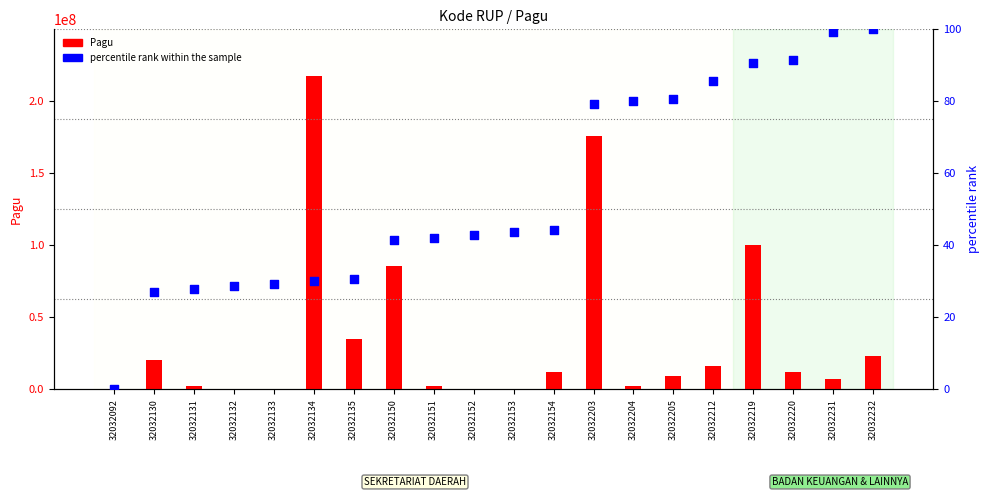

Which series contains the highest Y value?

Pagu